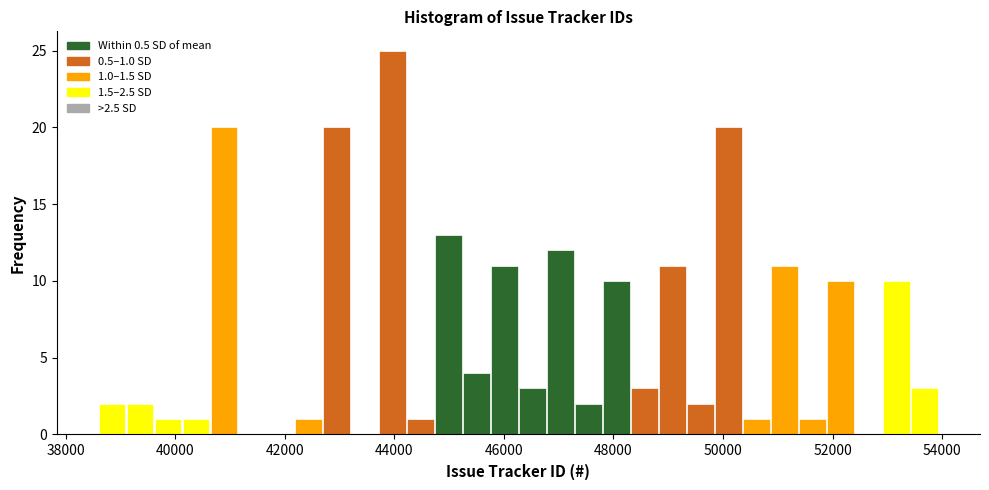

Around what value on the x-axis is the tallest bar? Give the approximate position of its centre, as read against the axis.

44000